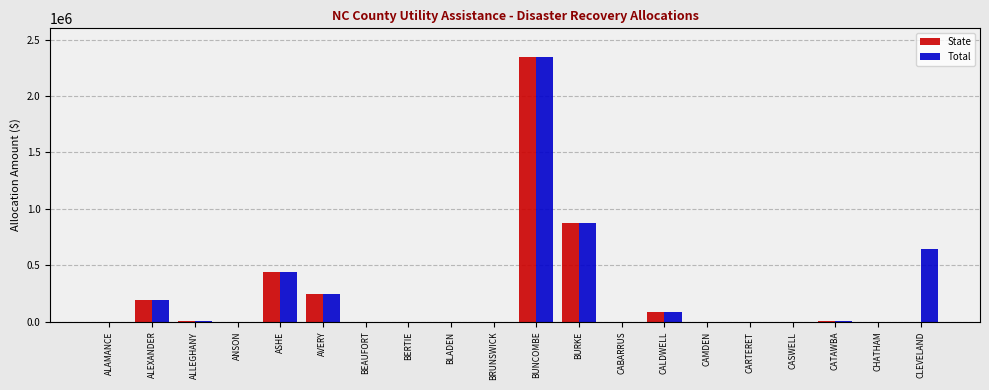

What is the total value across all series at ALEXANDER?

387324.1